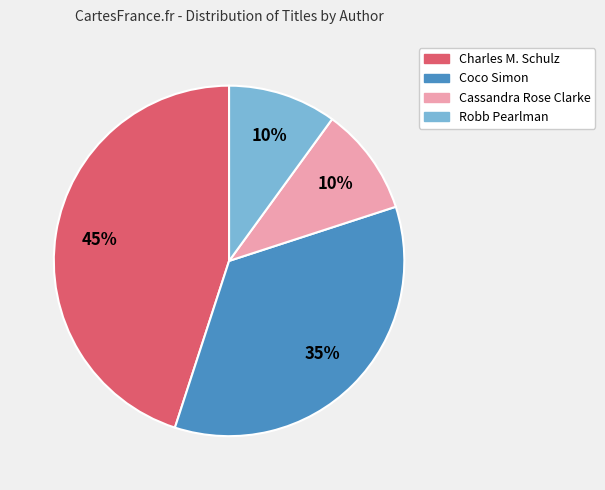

Count the number of slices in the pie.

4